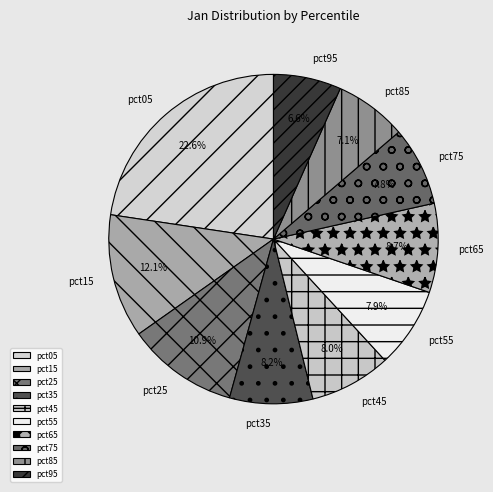

Does any single category account for the majority?

No